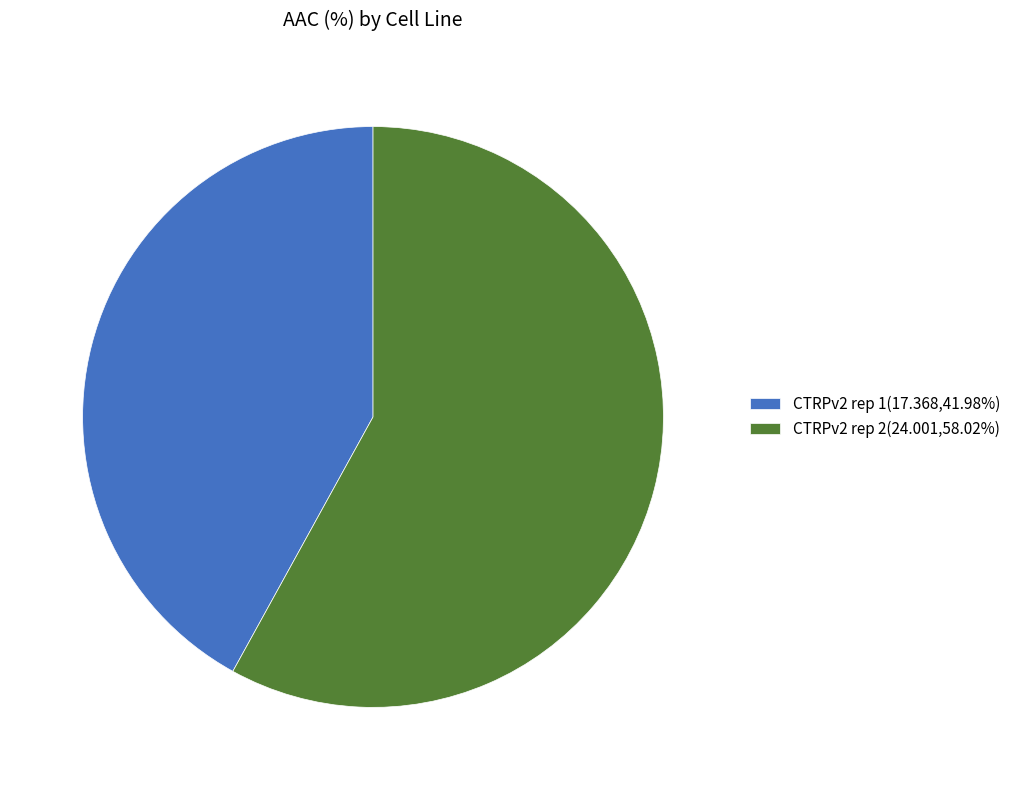

Is there a majority slice in this chart?

Yes